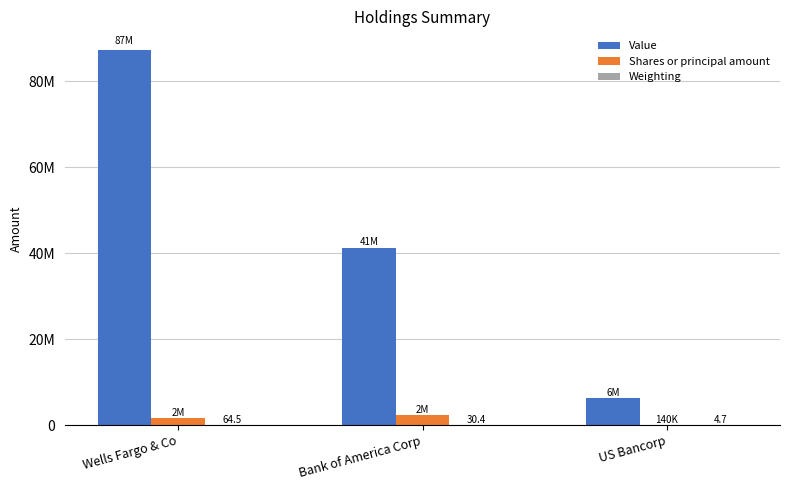

How many bars are there in each group?

3